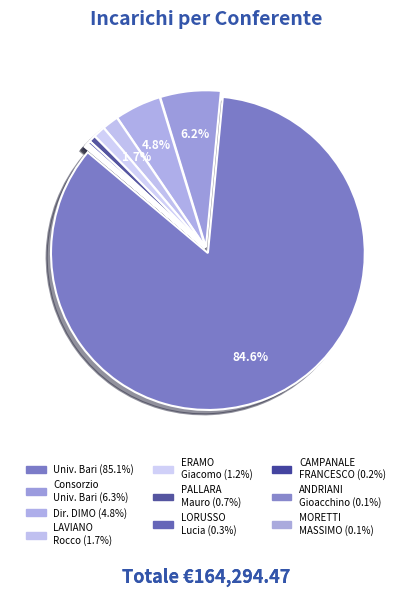

Rank the categories by value from highest to lowest.

UNIVERSITA' DEGLI STUDI DI BARI, CONSORZIO UNIVERSITA' STUDI BARI, DIRETTORE DIMO, LAVIANO Rocco, ERAMO Giacomo, PALLARA Mauro, LORUSSO Lucia, CAMPANALE FRANCESCO, ANDRIANI Gioacchino, MORETTI MASSIMO